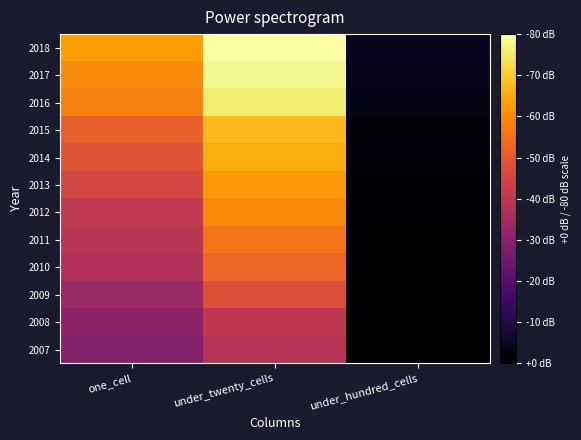

At which category is the sum across all series the highest?

under_twenty_cells